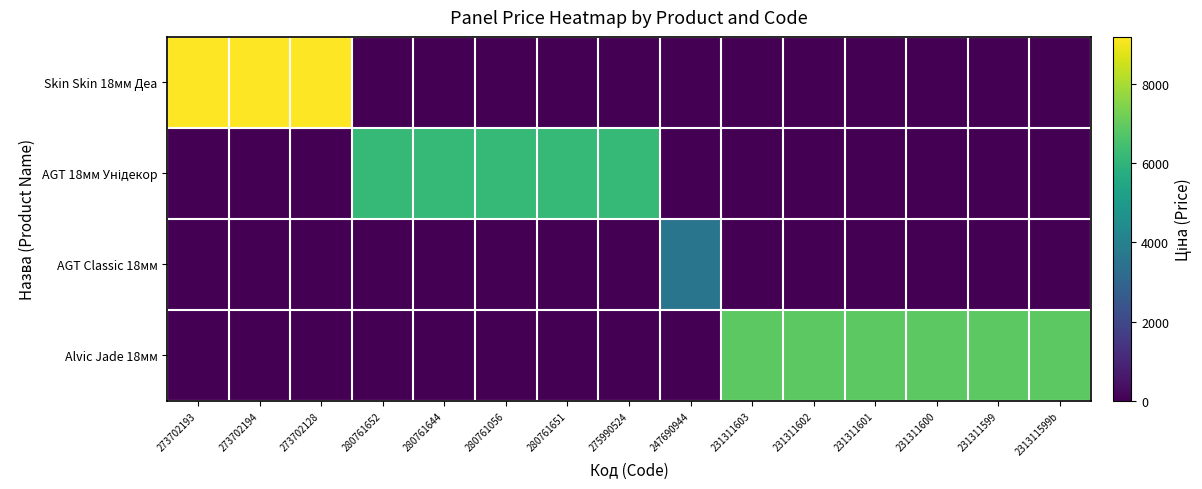

Which series has the largest total across all categories?

Alvic Jade 18мм